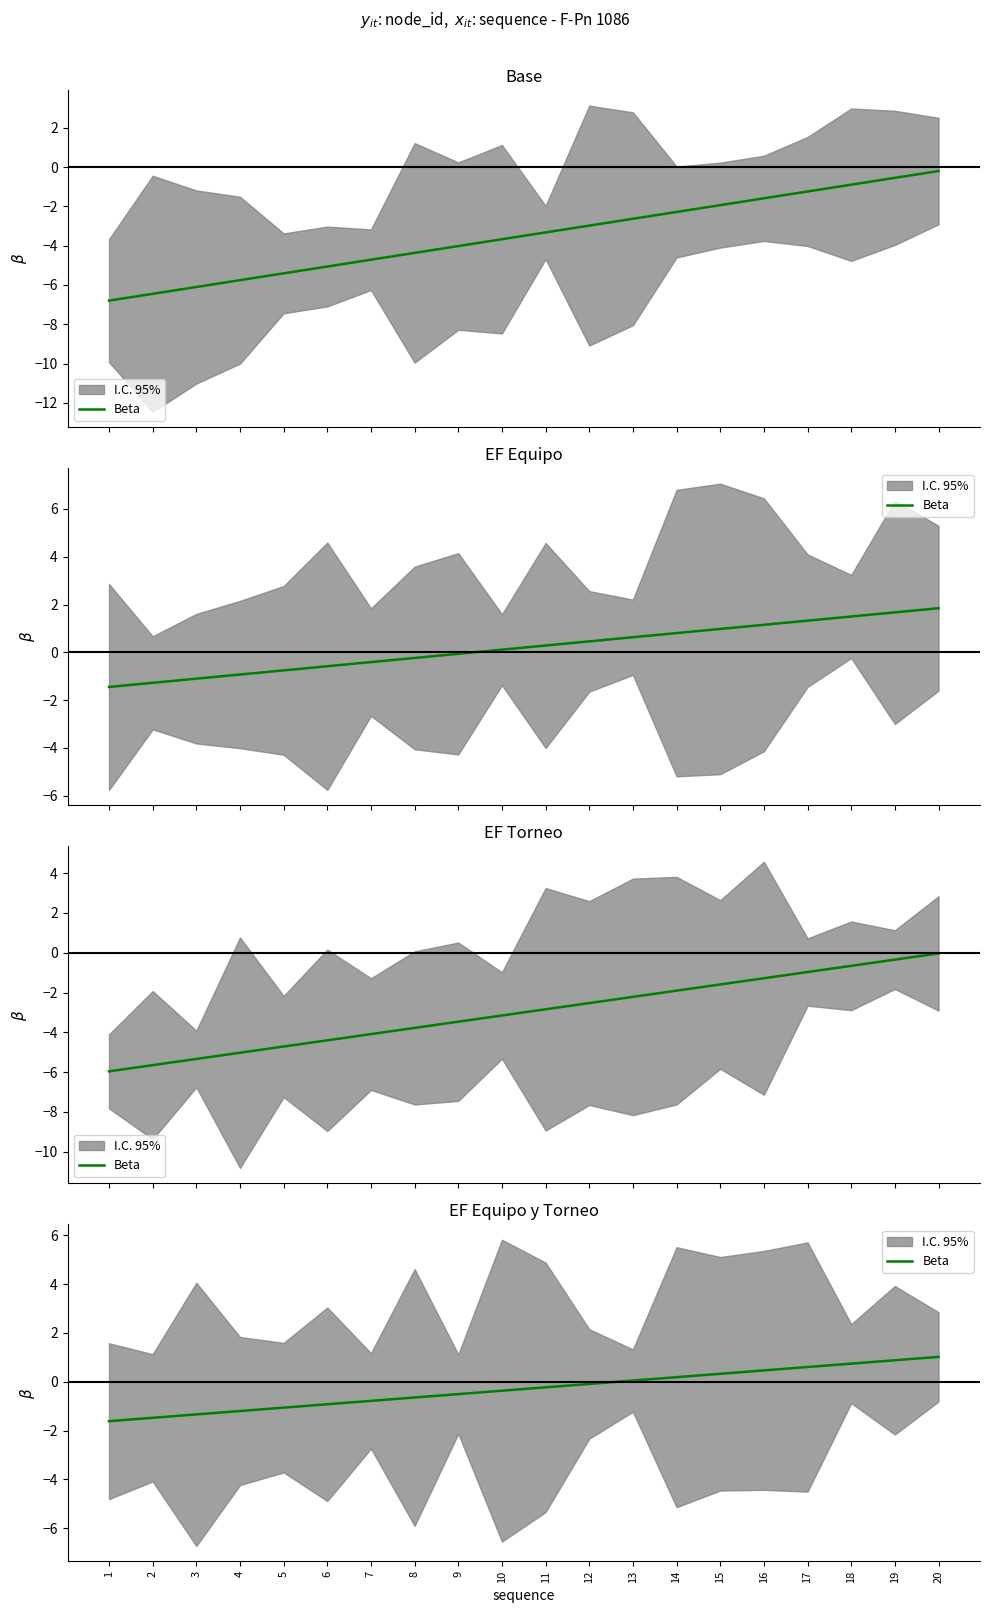

Rank the categories by value from highest to lowest.

20, 19, 18, 17, 16, 15, 14, 13, 12, 11, 10, 9, 8, 7, 6, 5, 4, 3, 2, 1